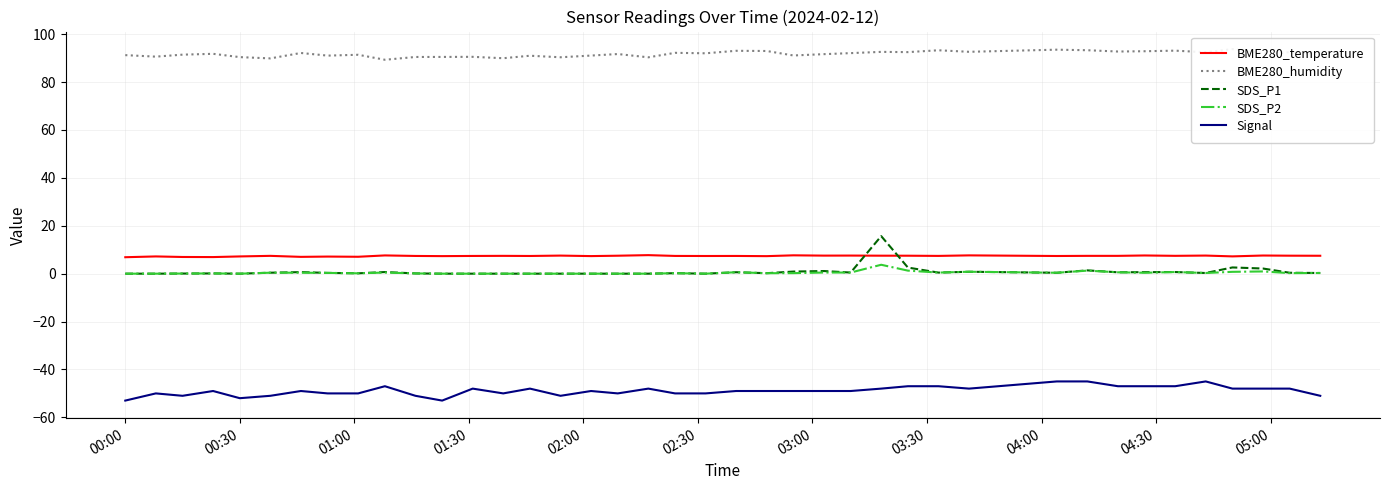

True or false: SDS_P2 and Signal cross at least once.

False